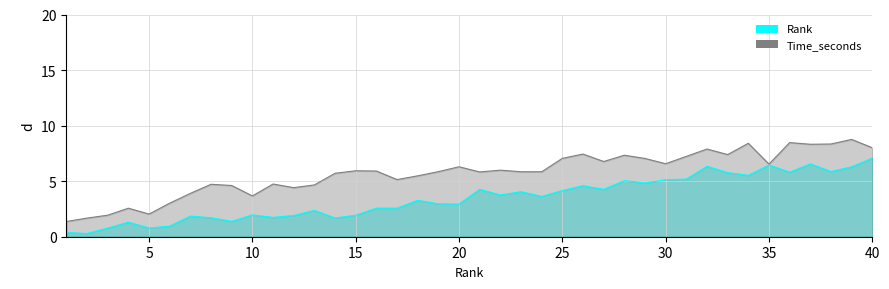

Count the number of categories in the chart.

40